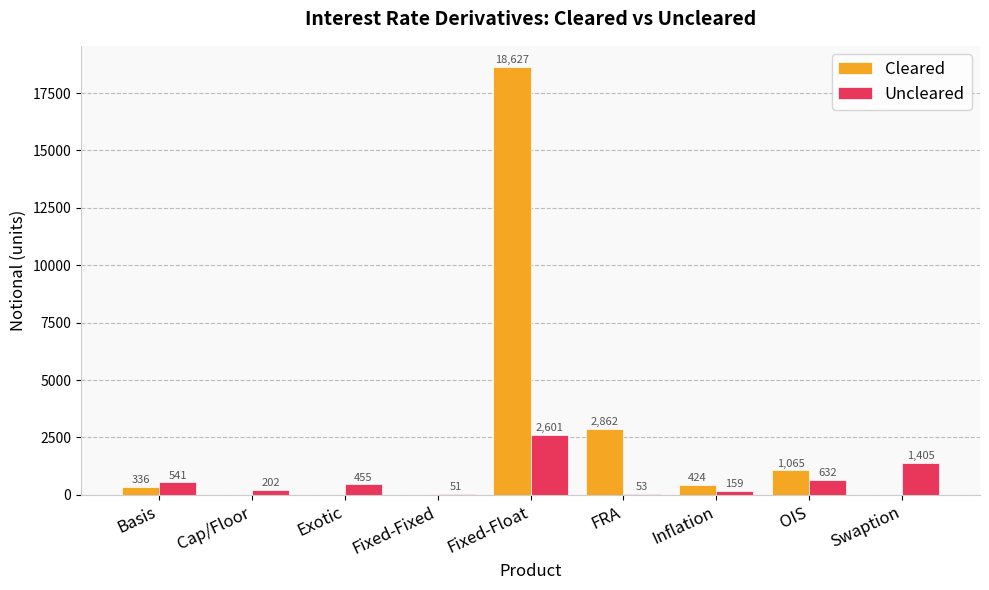

What is the total value across all series at Exotic?

455